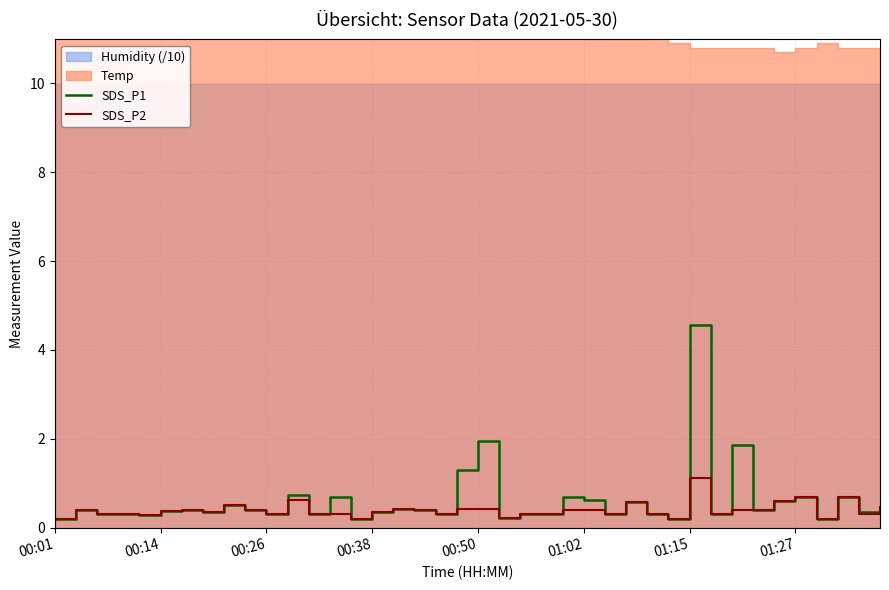

The value of SDS_P2 at 11 is 0.6. True or false?

True